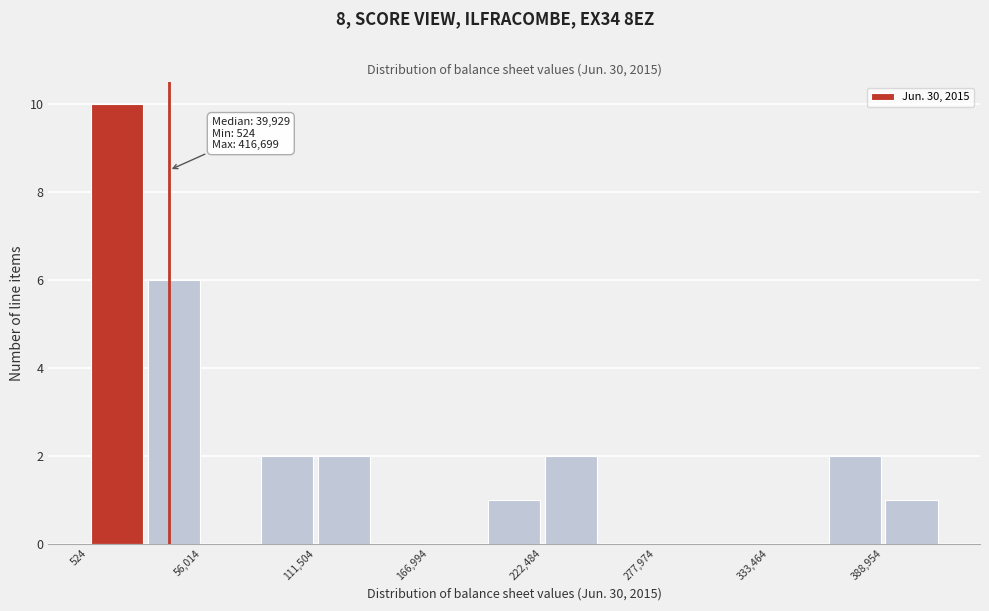

Read against the x-axis, roughly where is the centre of the tallest bar?

10000